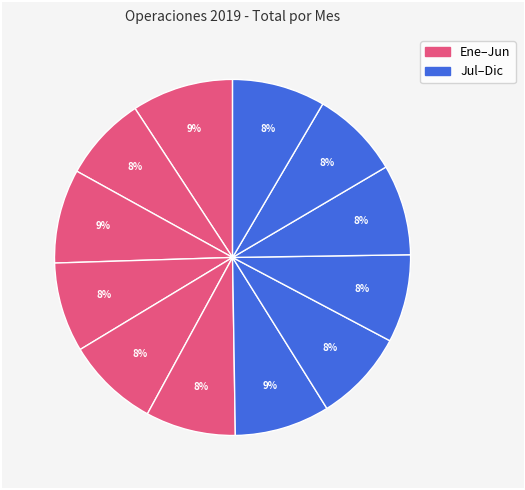

How many segments does this pie chart have?

12